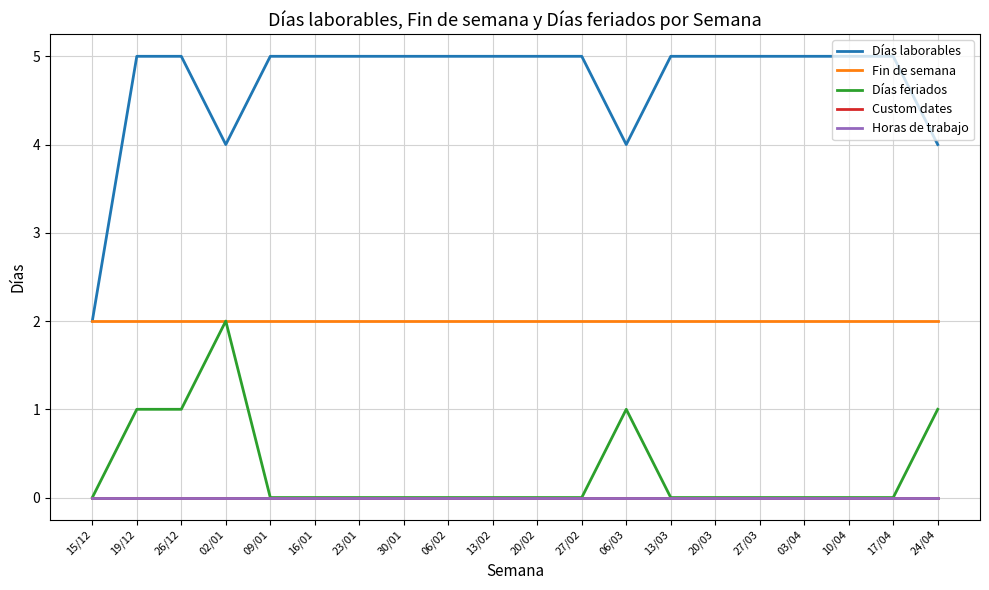

How many lines are shown in the chart?

5